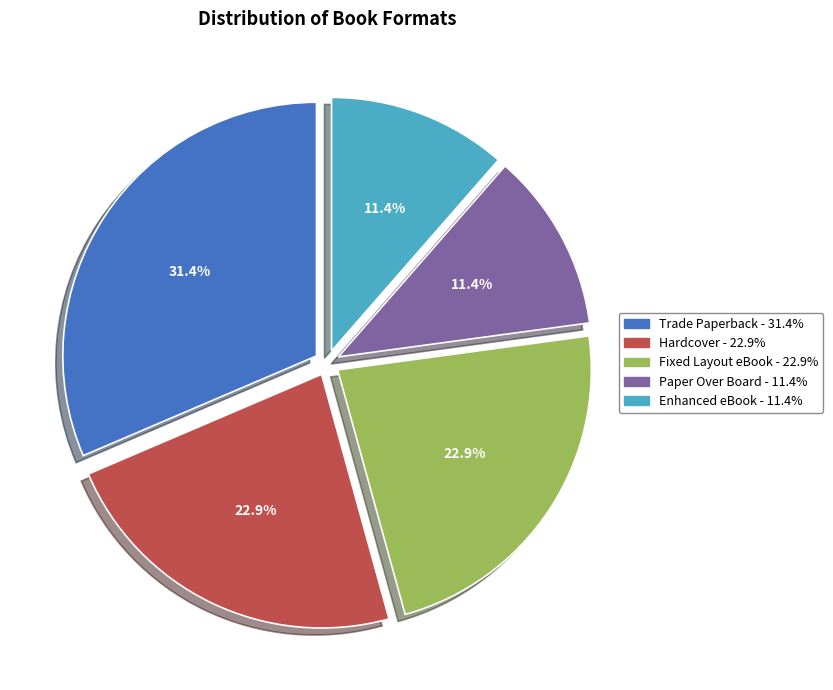

To the nearest percent, what is the difference between the largest and smallest slice percentages?

20%